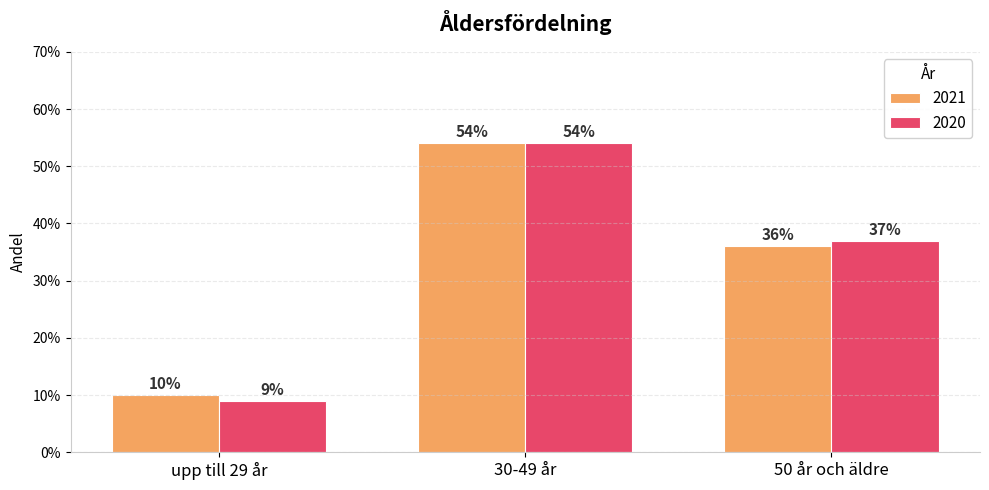

What are all the series names shown in the legend?

2021, 2020